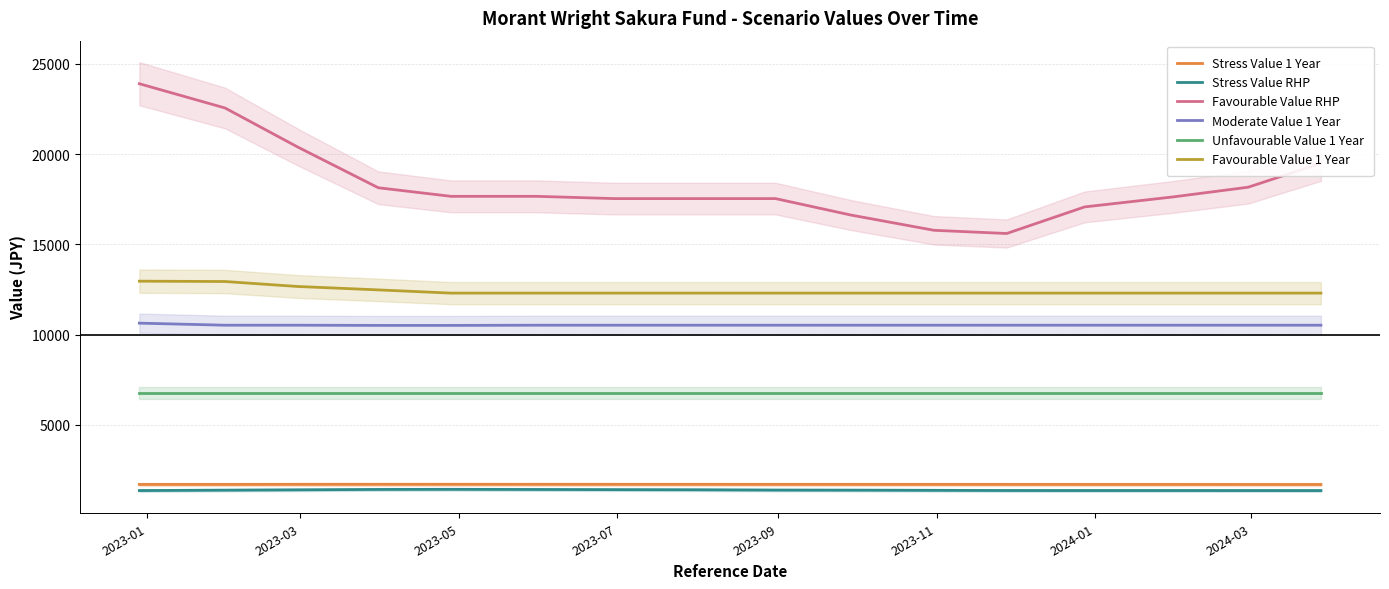

What is the greatest value displayed?

23895.9